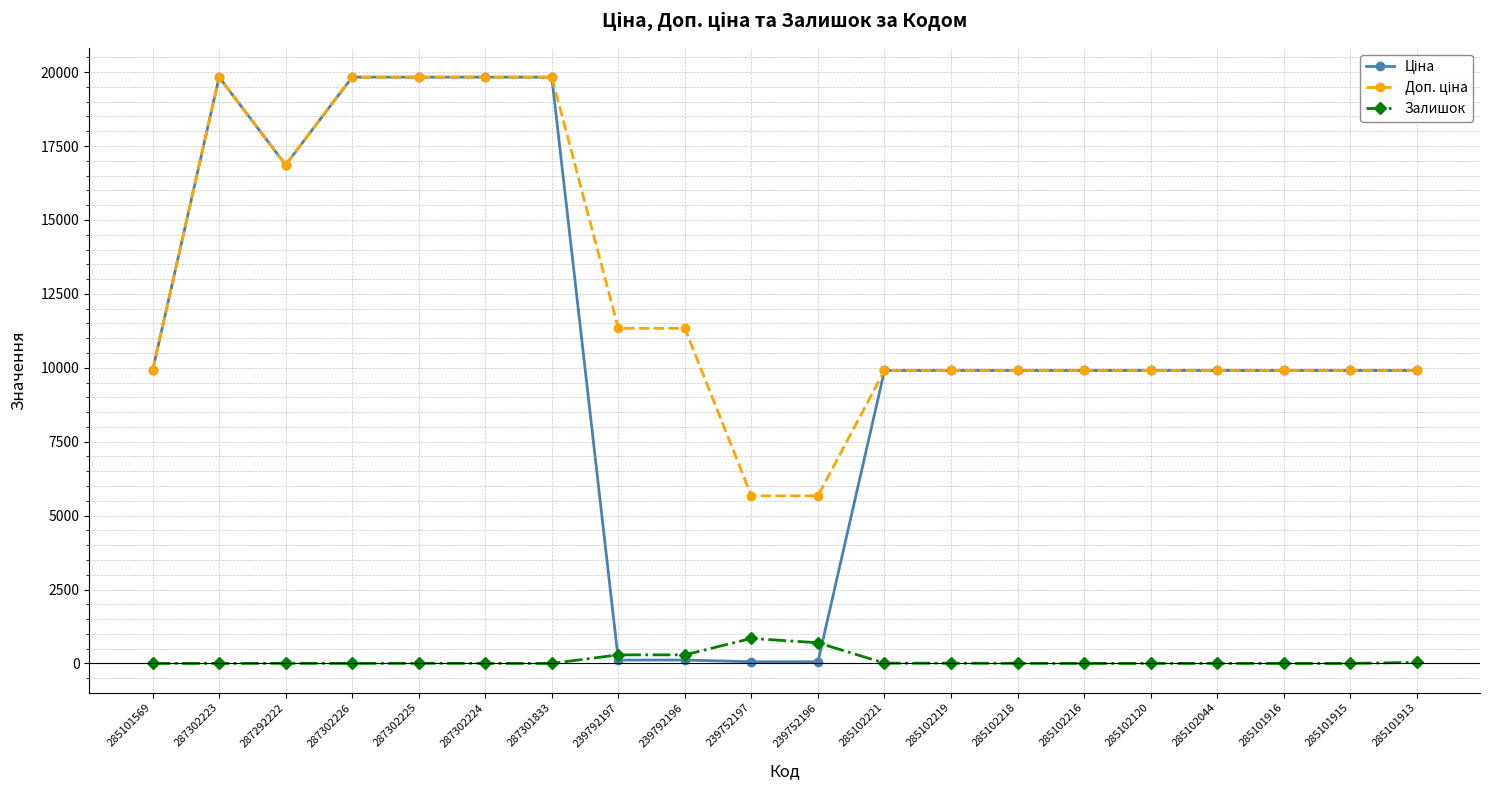

True or false: Залишок has more than 2 points higher than both neighbors.

True